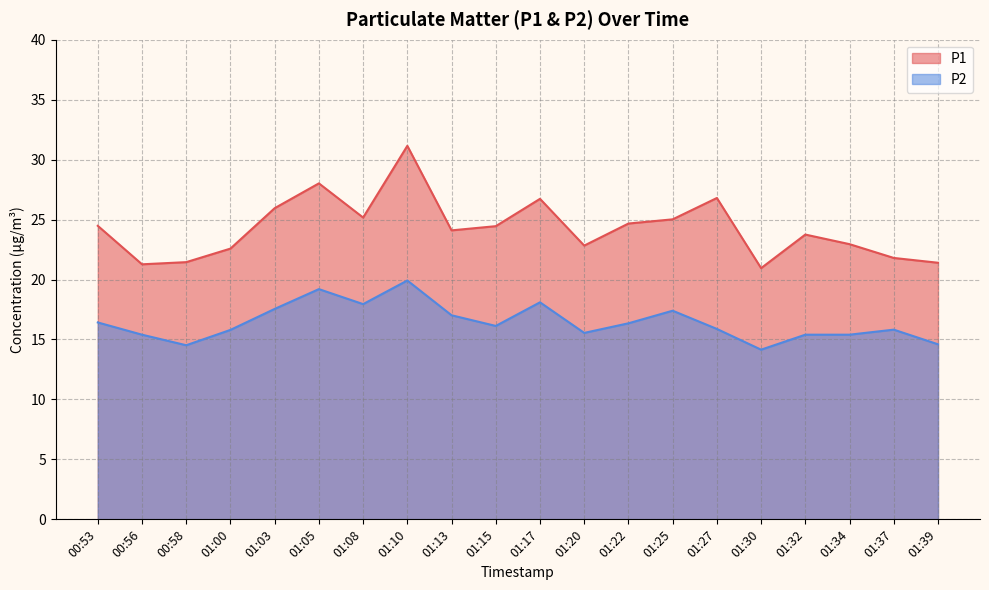

Is it true that P2 equals 5.1 at 00:53?

False